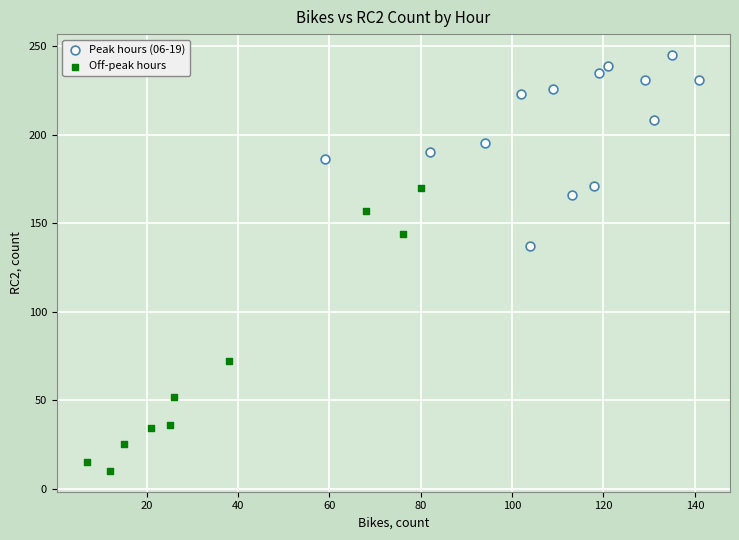

Which series contains the highest Y value?

Peak hours (06-19)